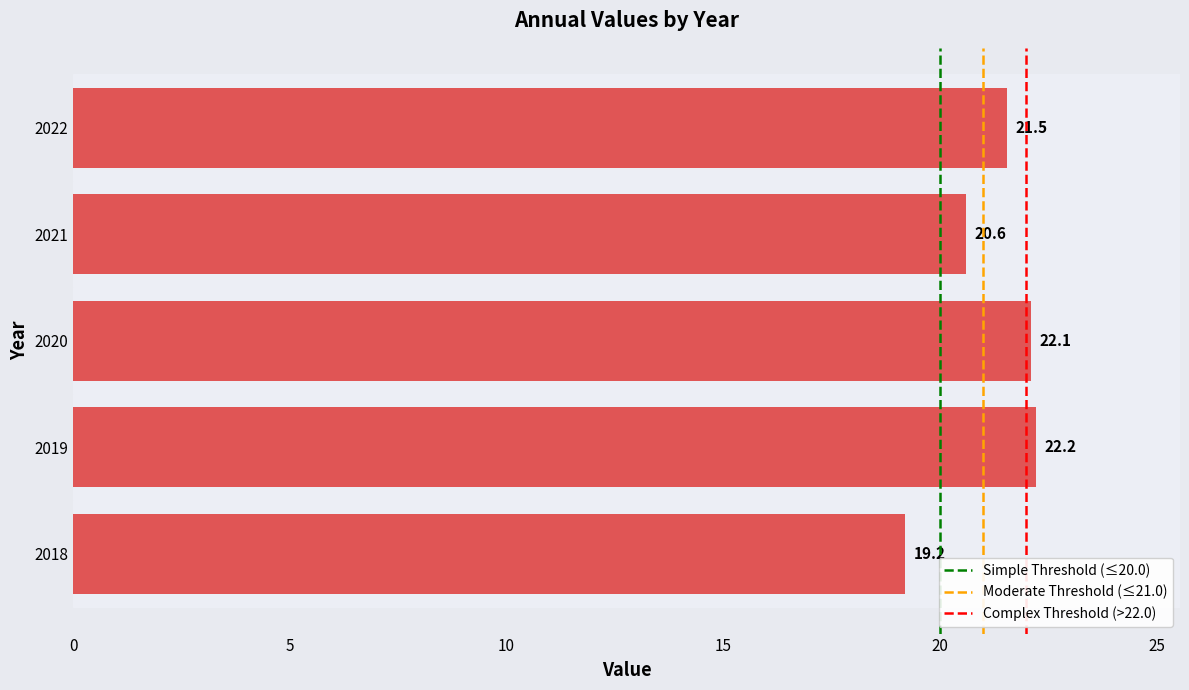

How many data points are above 21?

3